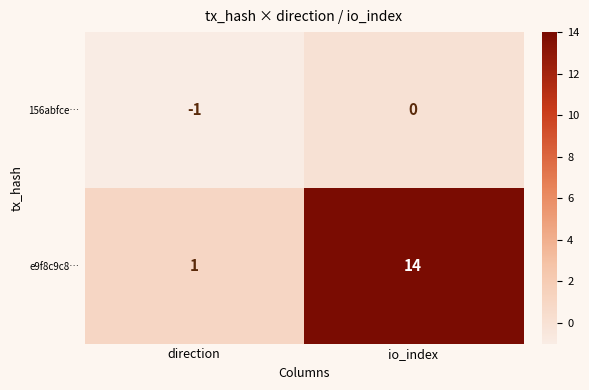

Which label corresponds to the smallest value in the chart?

direction